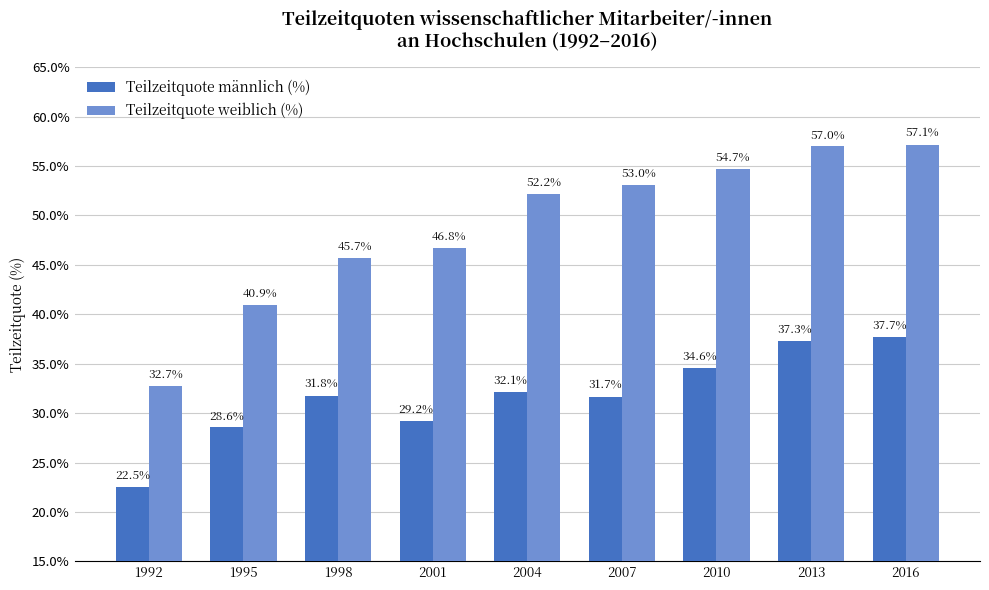

What is the difference between the highest and lowest values at 1998?

13.9